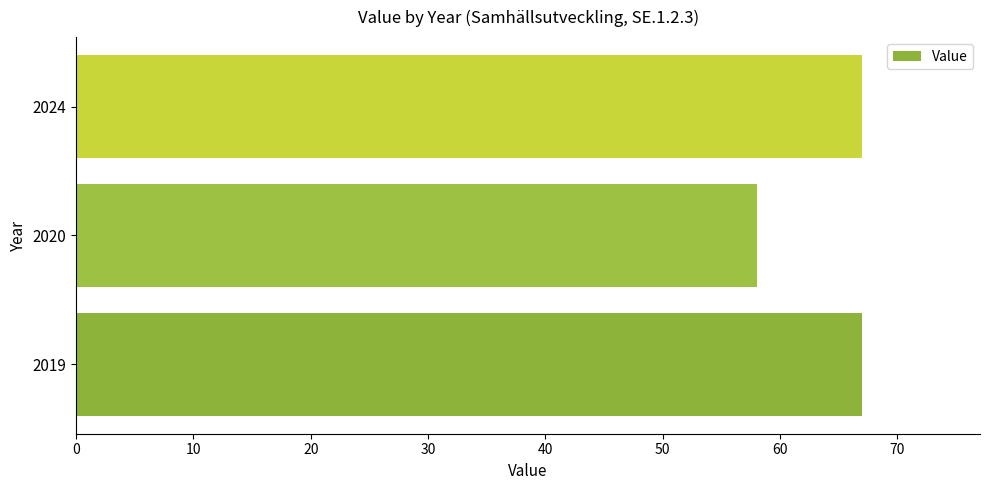

Is it true that the value at 2024 is 67?

True